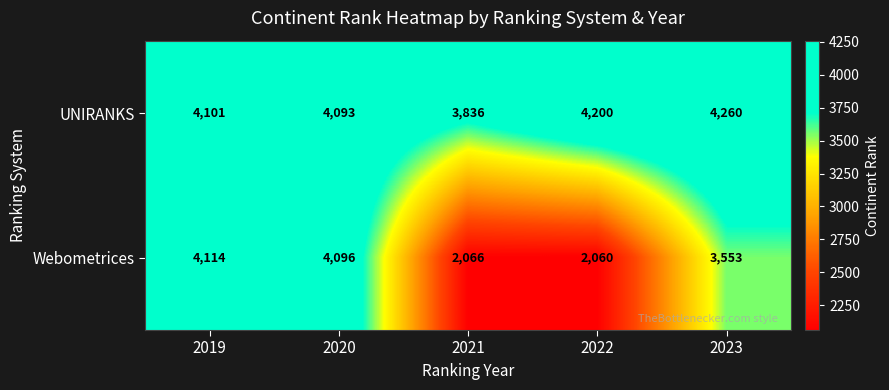

At which label is Webometrices closest to 3087?

2023